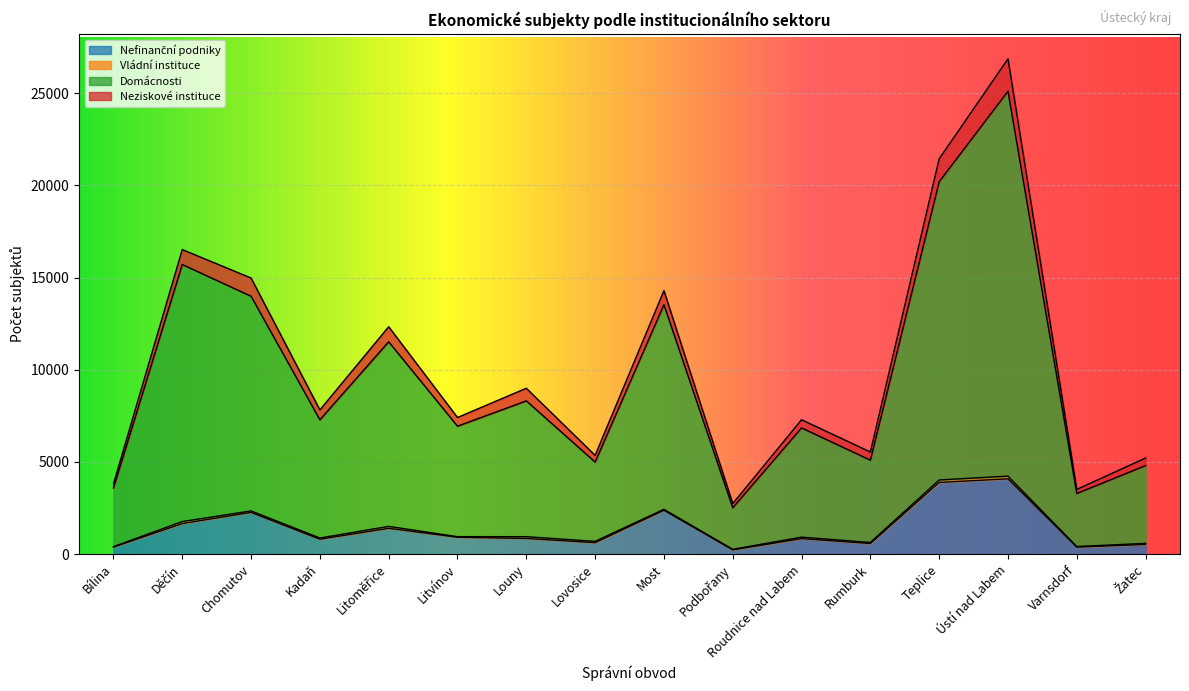

What is the highest value of the Nefinanční podniky series?

4083